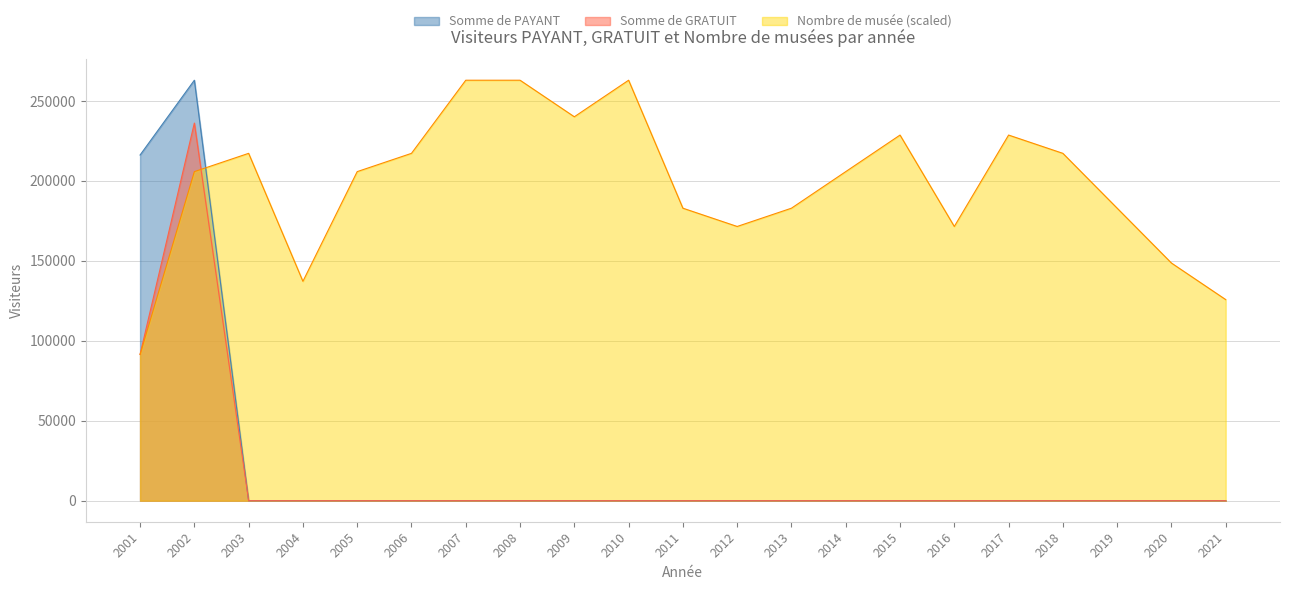

The Somme de PAYANT series shows 0.0 at 2005. True or false?

True